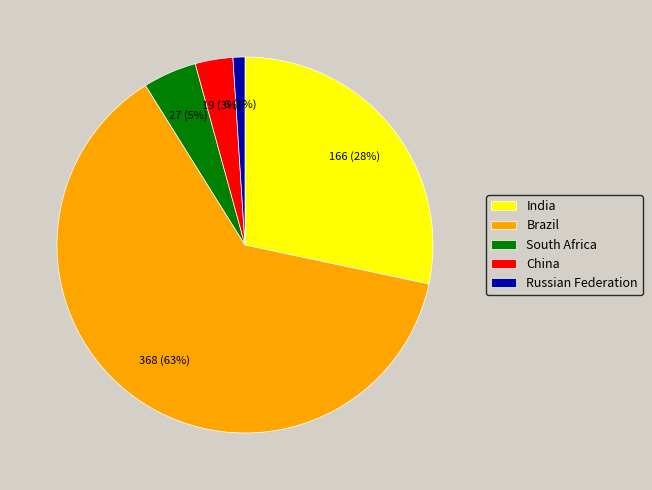

Which category accounts for the majority?

Brazil